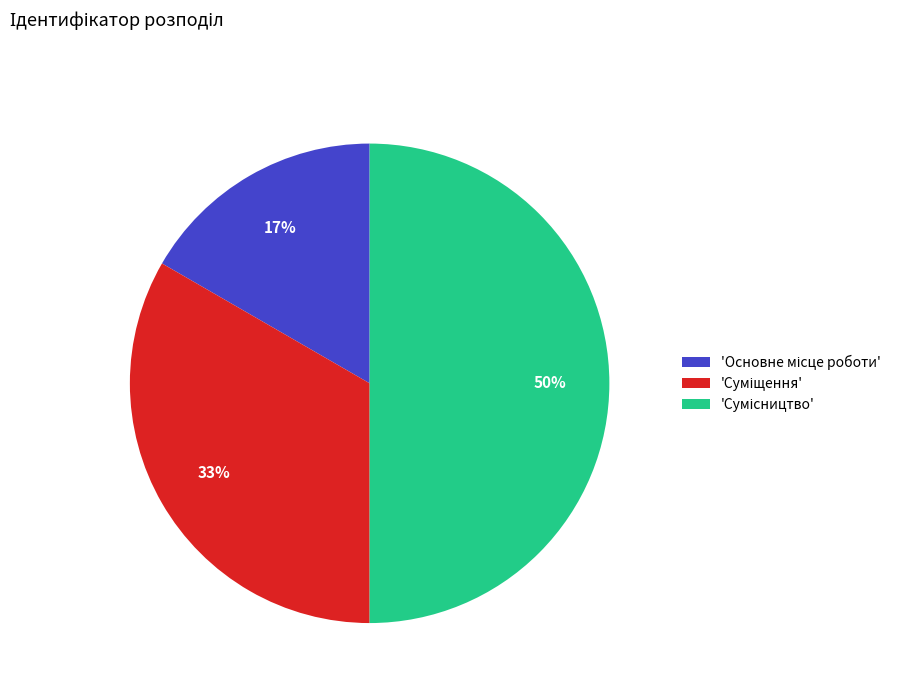

To the nearest percent, what is the difference between the largest and smallest slice percentages?

33%